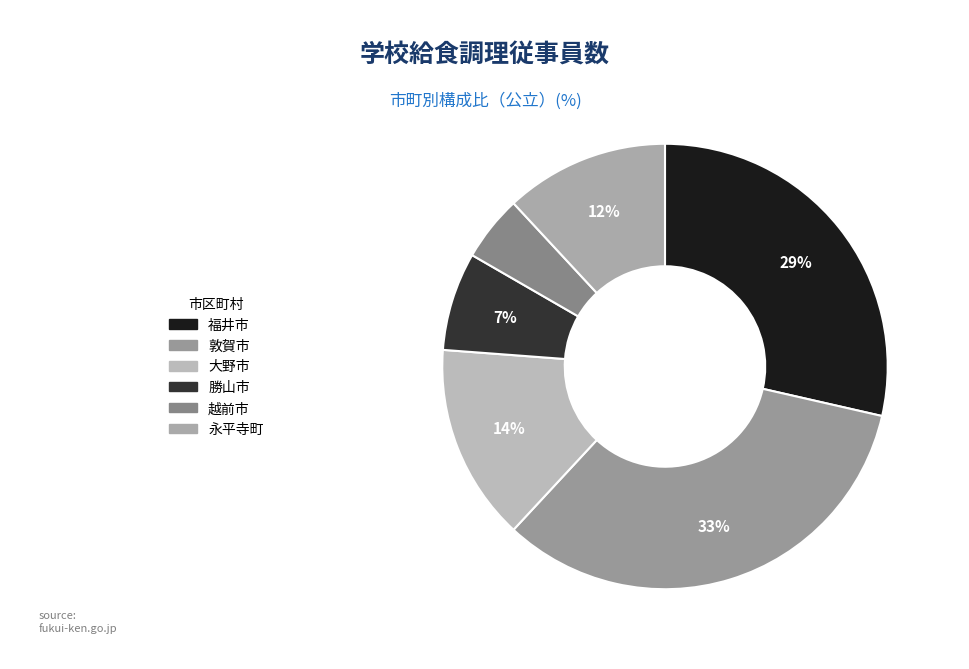

To the nearest percent, what is the average slice percentage?

17%